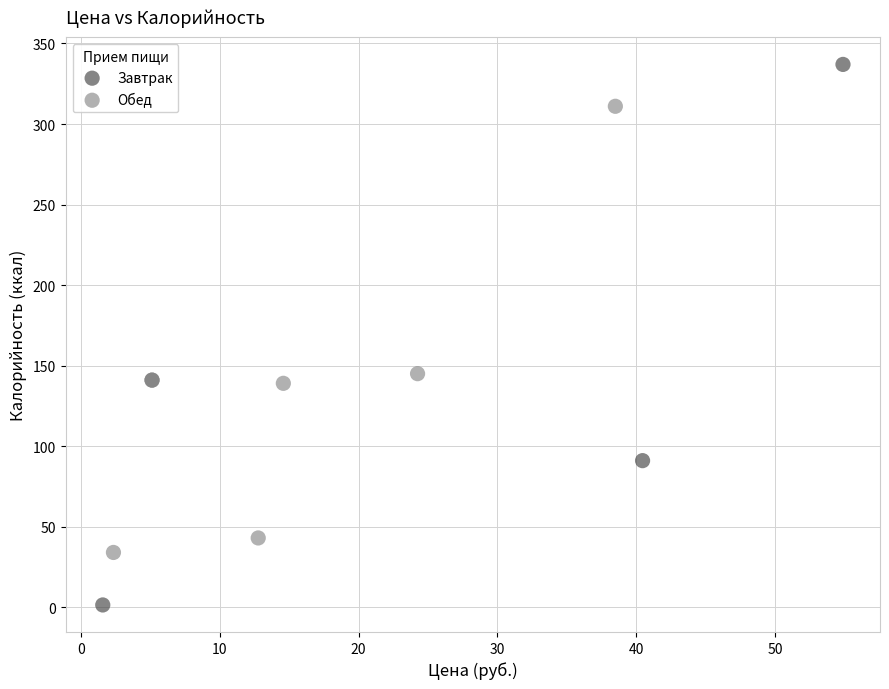

Which series contains the lowest Y value?

Завтрак